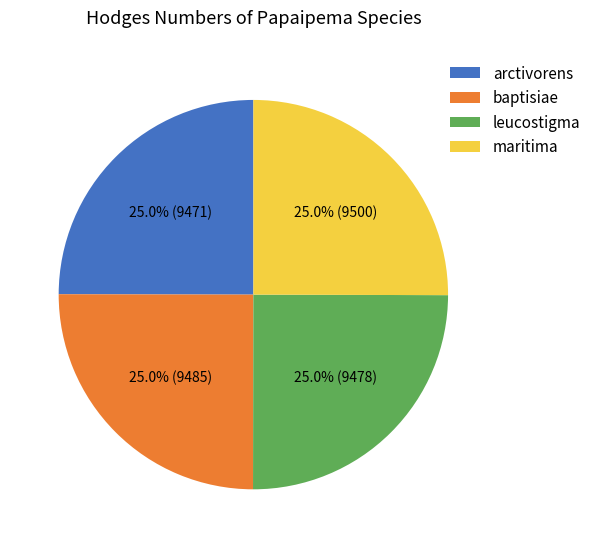

The baptisiae slice represents 25% of the pie. True or false?

True